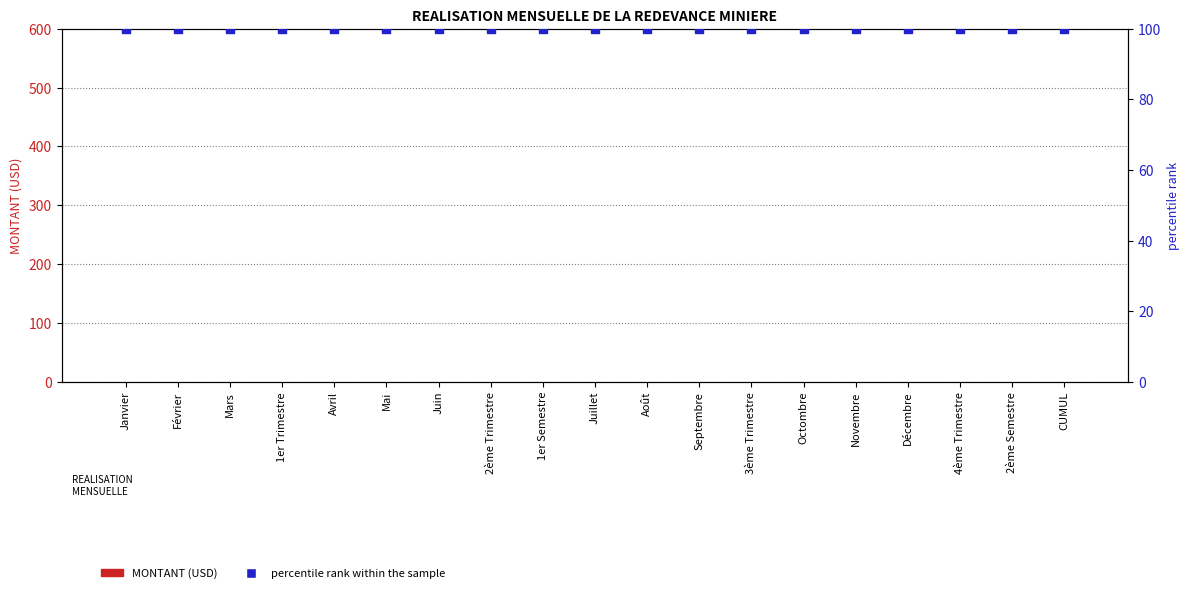

At which category is the sum across all series the highest?

Janvier